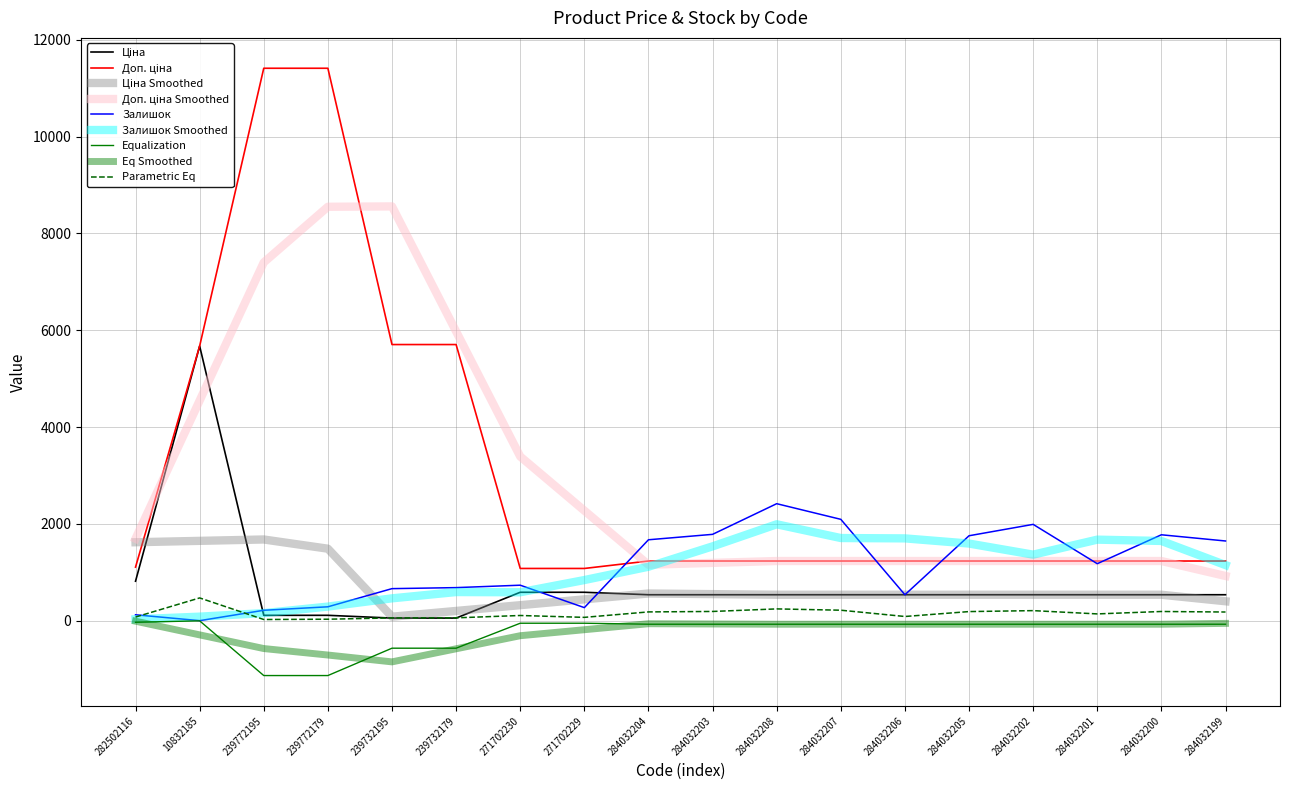

How many intersections are there between Ціна and Залишок?

3